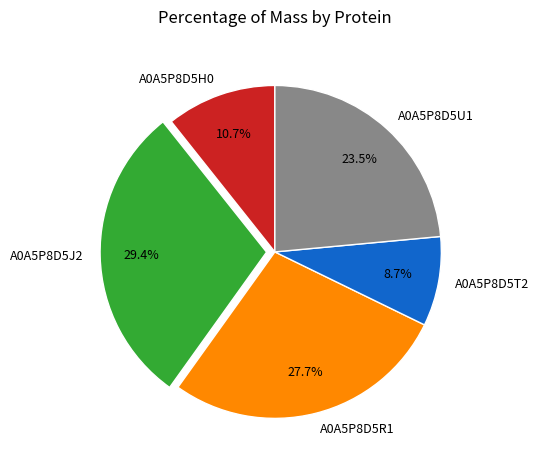

Is it true that A0A5P8D5T2 is 9% of the pie?

True